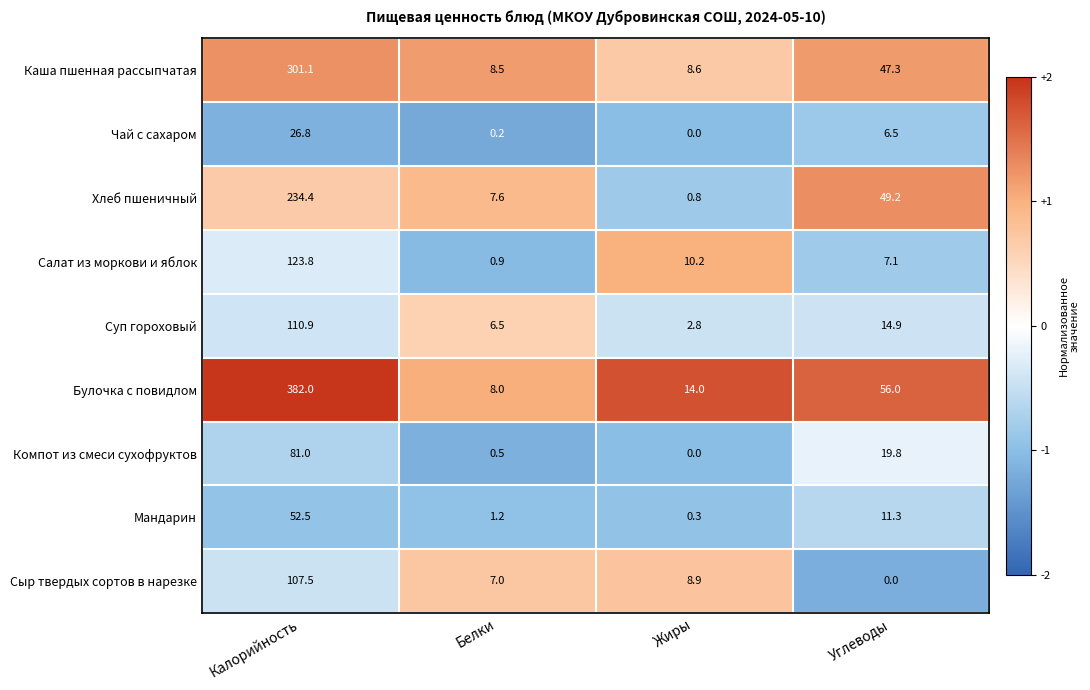

What is the difference between the second highest and second lowest values in the Мандарин series?

10.1